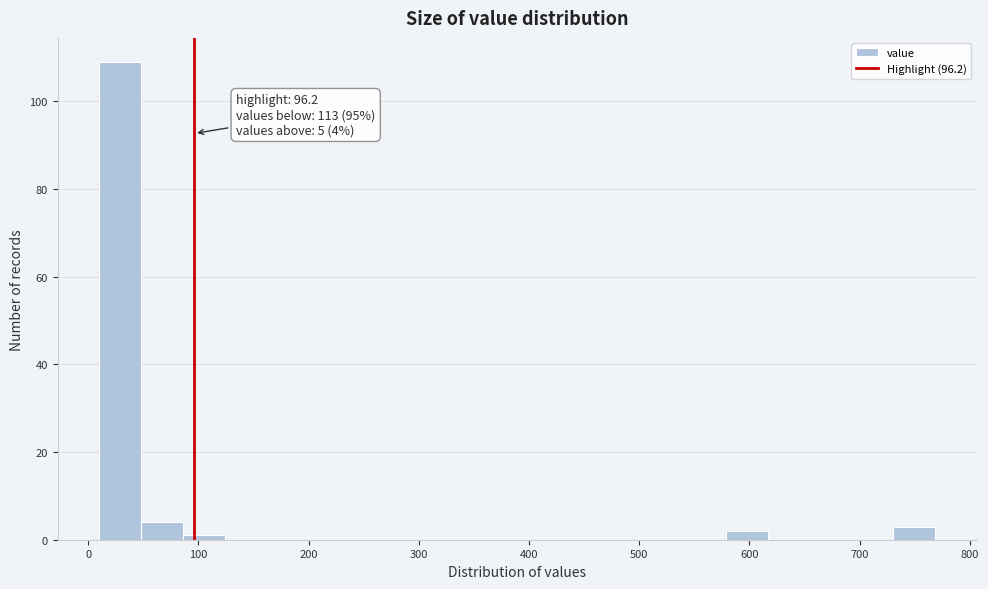

Around what value on the x-axis is the tallest bar? Give the approximate position of its centre, as read against the axis.

30